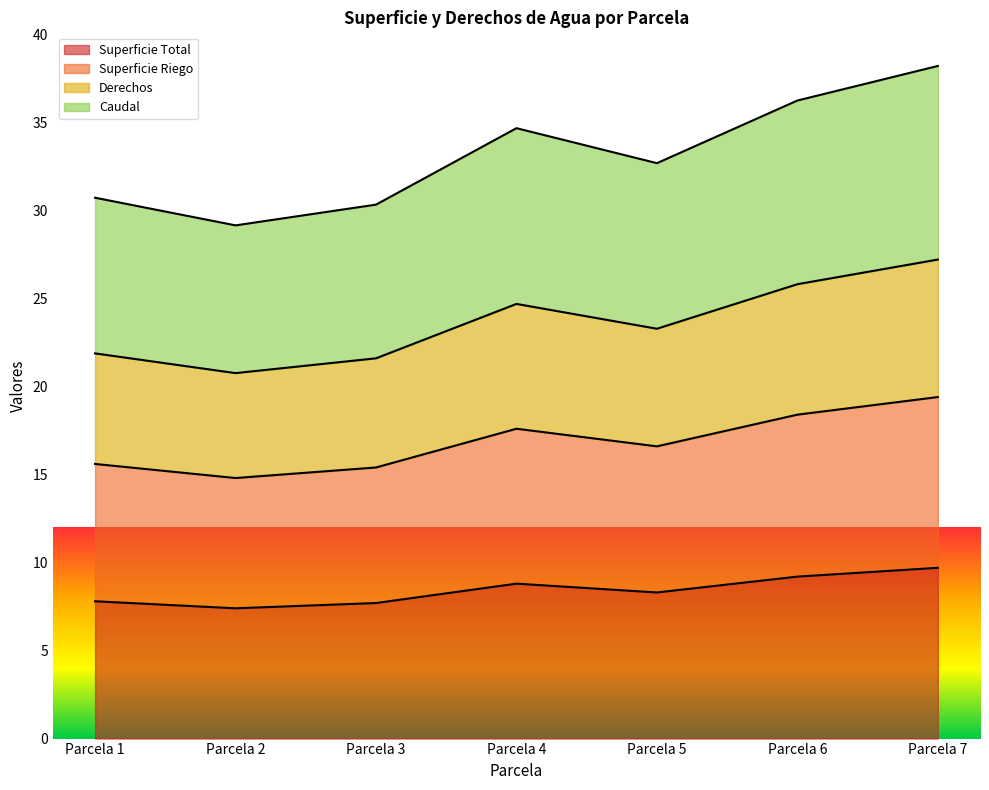

What is the greatest value displayed?

38.2